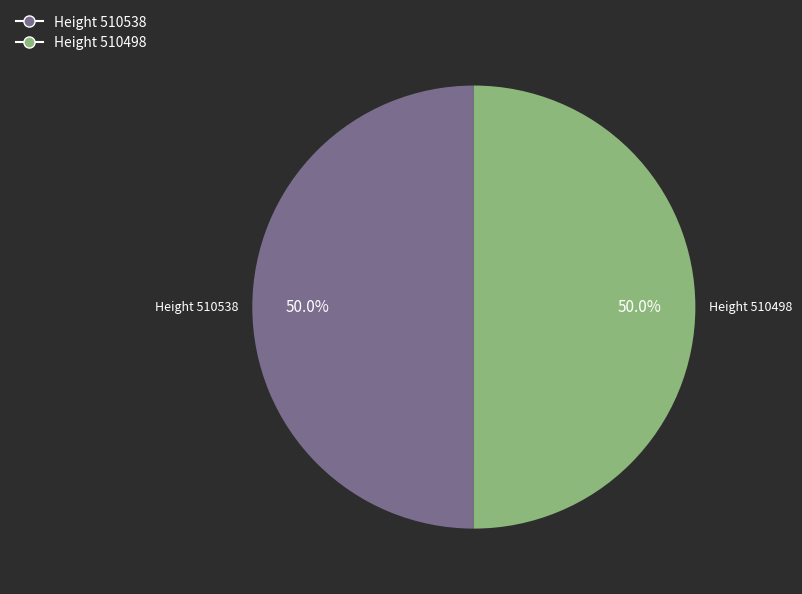

Combined, what portion of the pie is Height 510498 and Height 510538?

100.0%